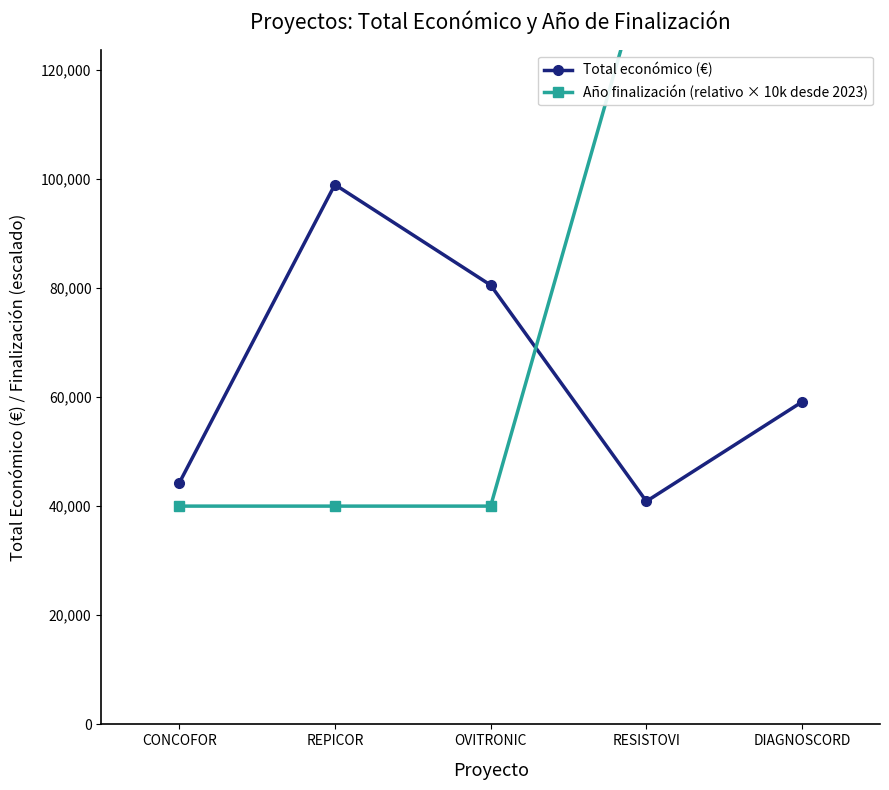

Is it true that Total económico (€) equals 40876 at RESISTOVI?

True